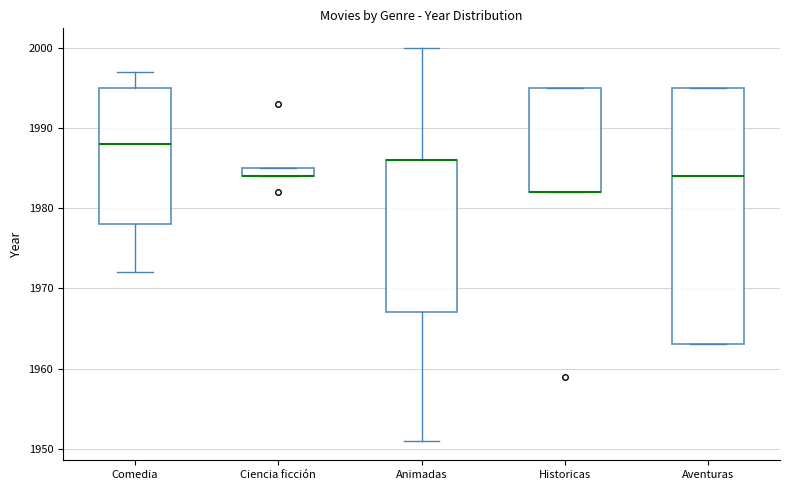

Where is the upper edge of the box for Historicas on the y-axis? The values are not printed on the chart, so give them approximately, as read against the axis.

1995